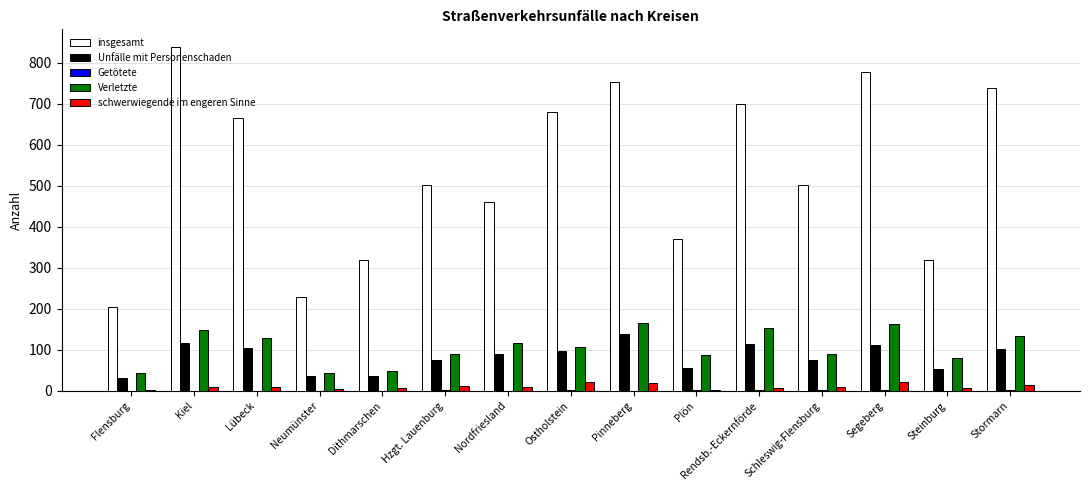

What is the sum of all insgesamt values?

8054